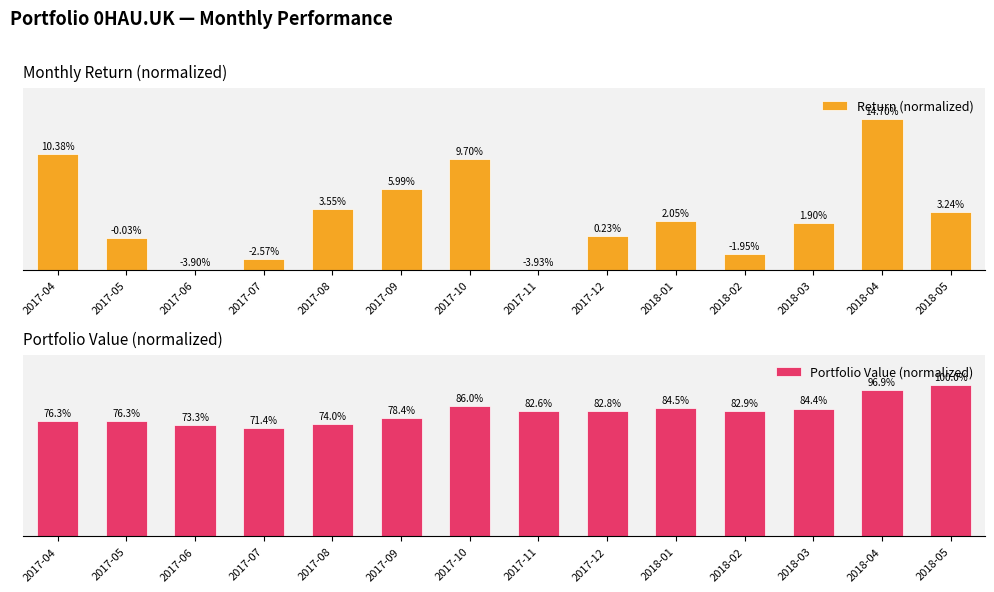

Reading left to right, extract all data points from this chart.

Return (normalized): 2017-04=0.8	2017-05=0.2	2017-06=0.0	2017-07=0.1	2017-08=0.4	2017-09=0.5	2017-10=0.7	2017-11=0.0	2017-12=0.2	2018-01=0.3	2018-02=0.1	2018-03=0.3	2018-04=1.0	2018-05=0.4
Portfolio Value (normalized): 2017-04=0.8	2017-05=0.8	2017-06=0.7	2017-07=0.7	2017-08=0.7	2017-09=0.8	2017-10=0.9	2017-11=0.8	2017-12=0.8	2018-01=0.8	2018-02=0.8	2018-03=0.8	2018-04=1.0	2018-05=1.0